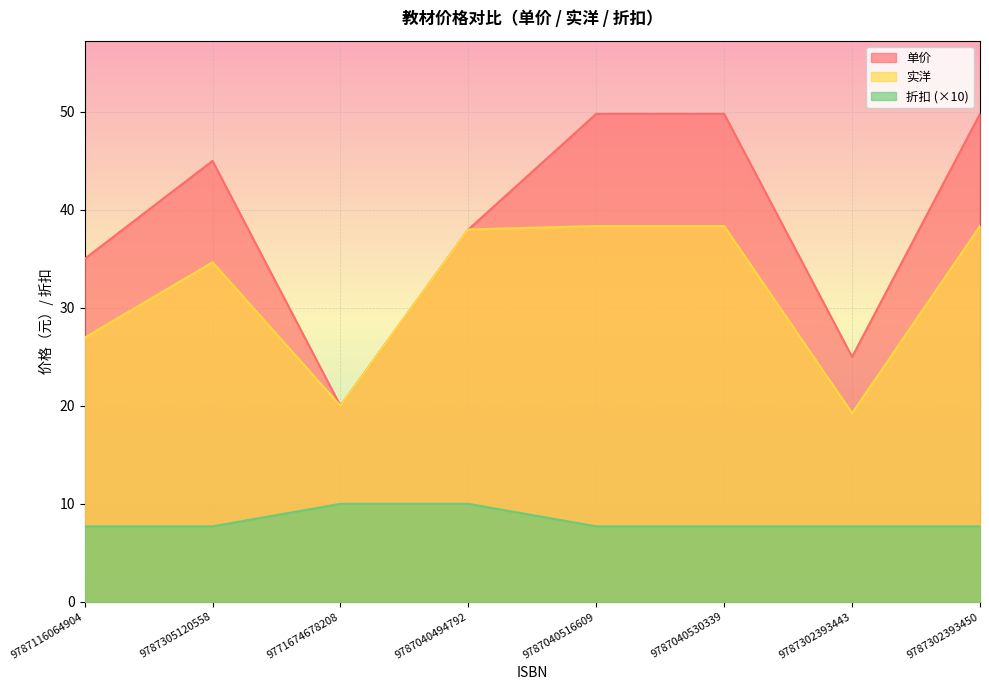

True or false: 折扣 has a value of 10.2 at 9787302393450.

False